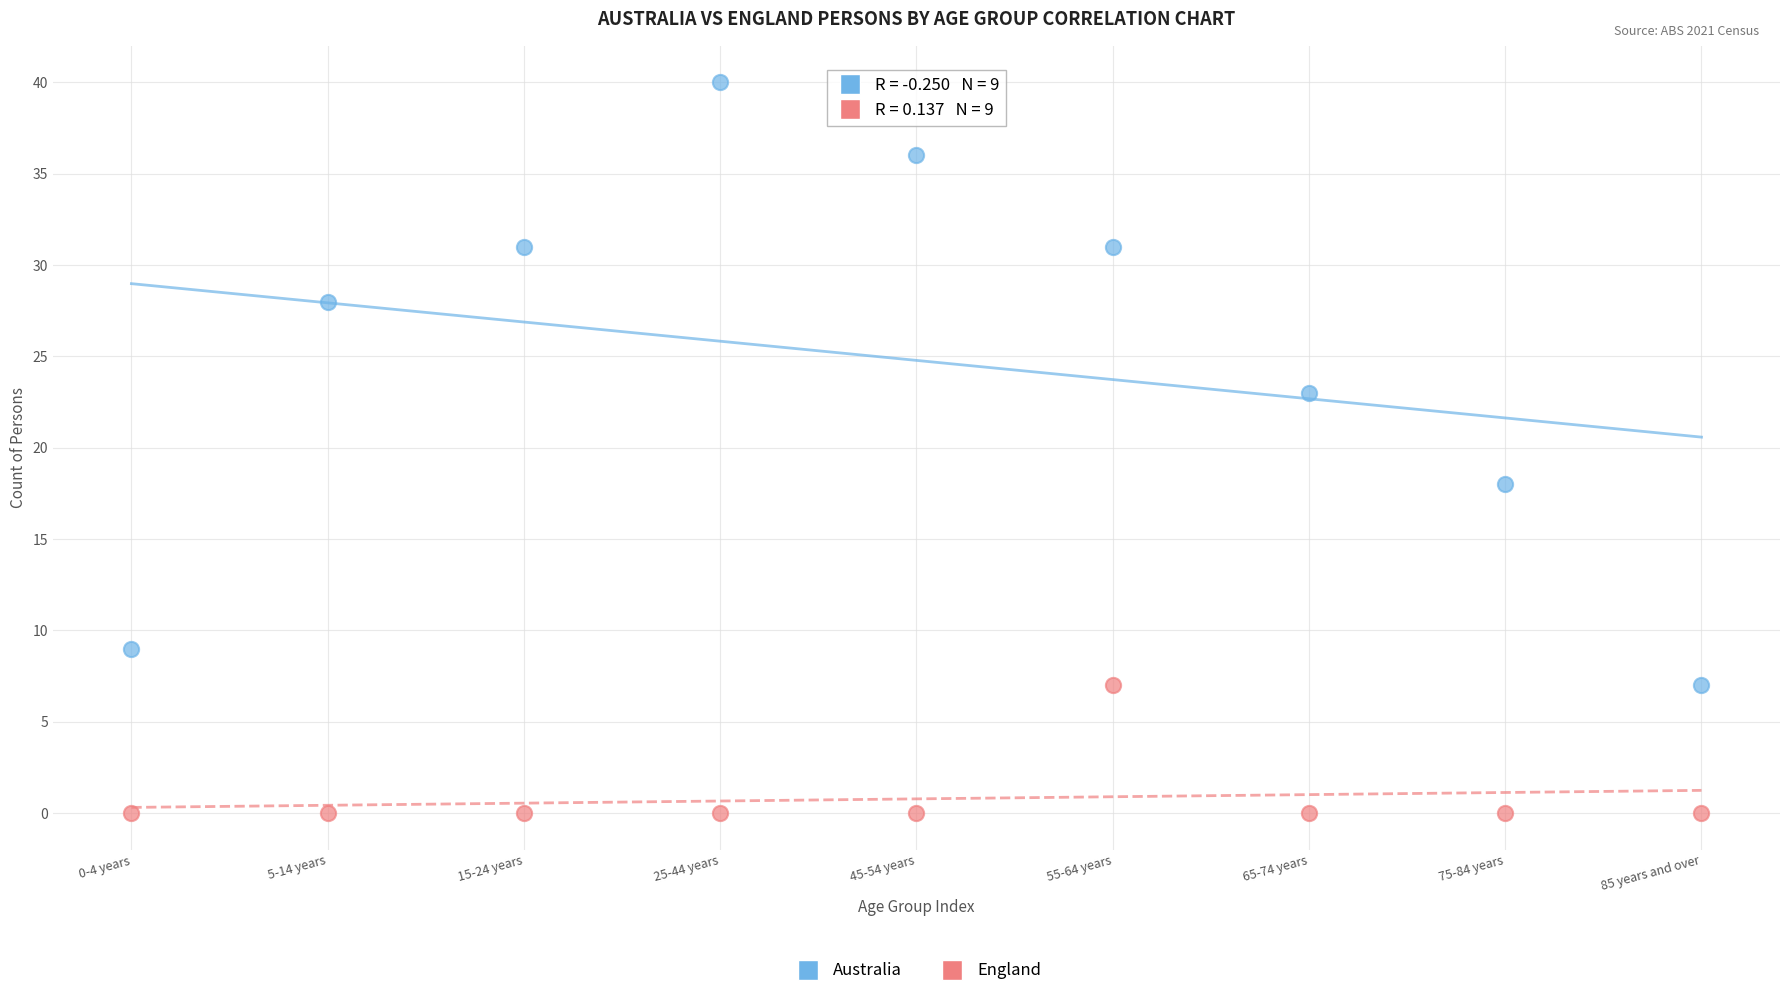

Which series has the largest Y range (max minus min)?

Australia